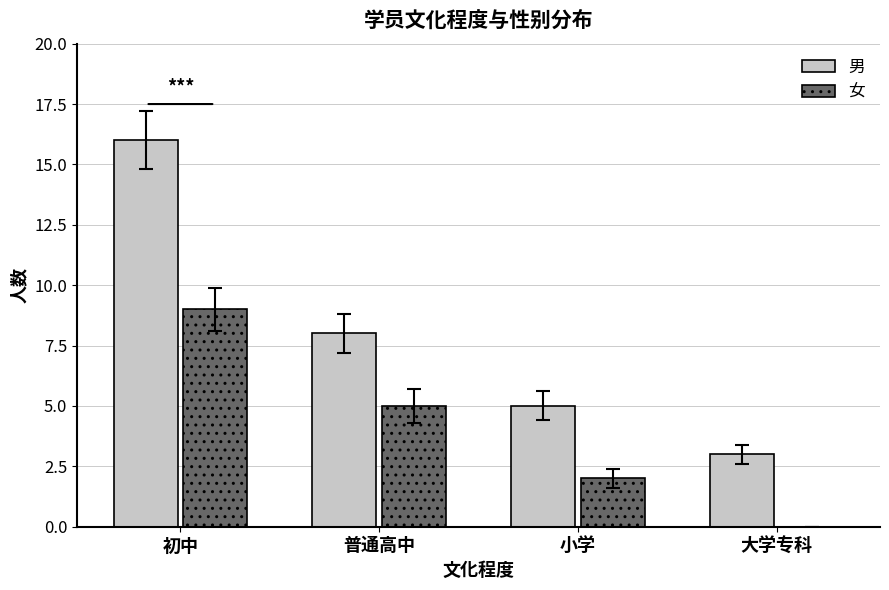

At which category is the sum across all series the highest?

初中